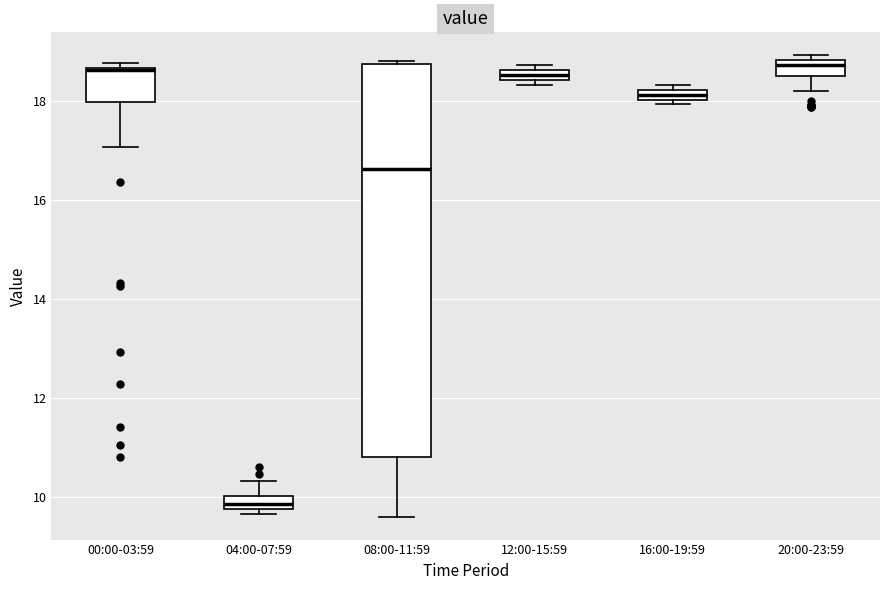

Where is the upper edge of the box for 20:00-23:59 on the y-axis? The values are not printed on the chart, so give them approximately, as read against the axis.

18.8